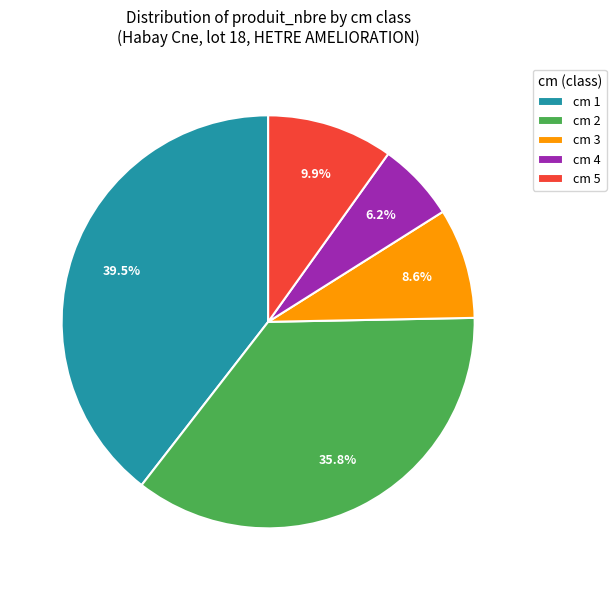

Is there a majority slice in this chart?

No